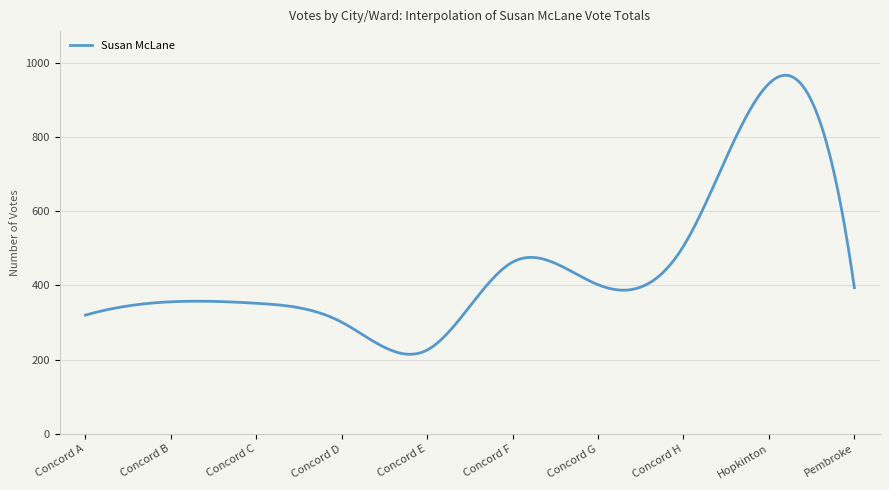

What is the greatest value displayed?

966.6